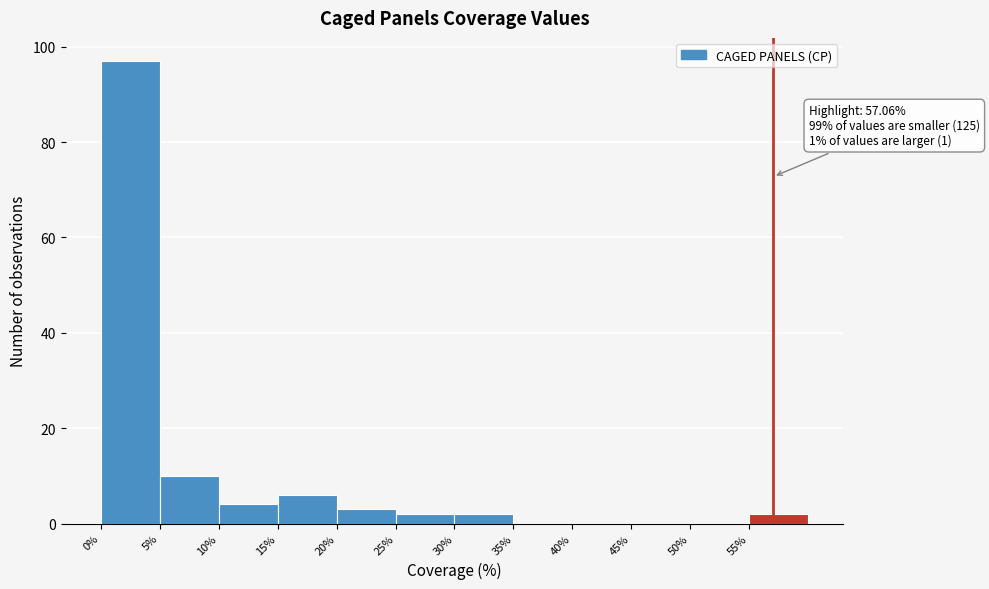

Over which range of the x-axis is the bar tallest?

0 to 5